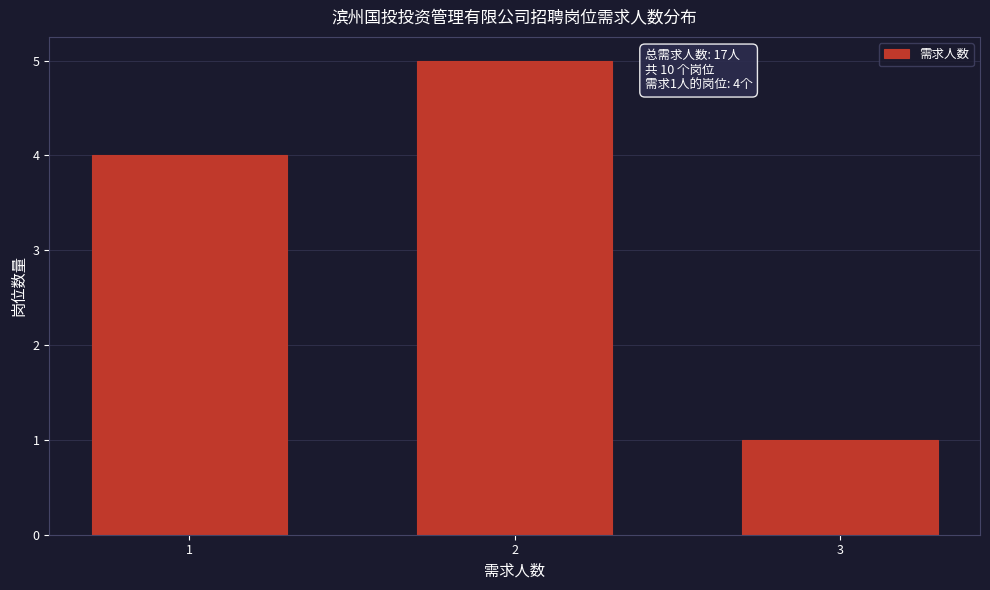

Reading right to left, transcribe all the data shown in this chart.

1	5	4